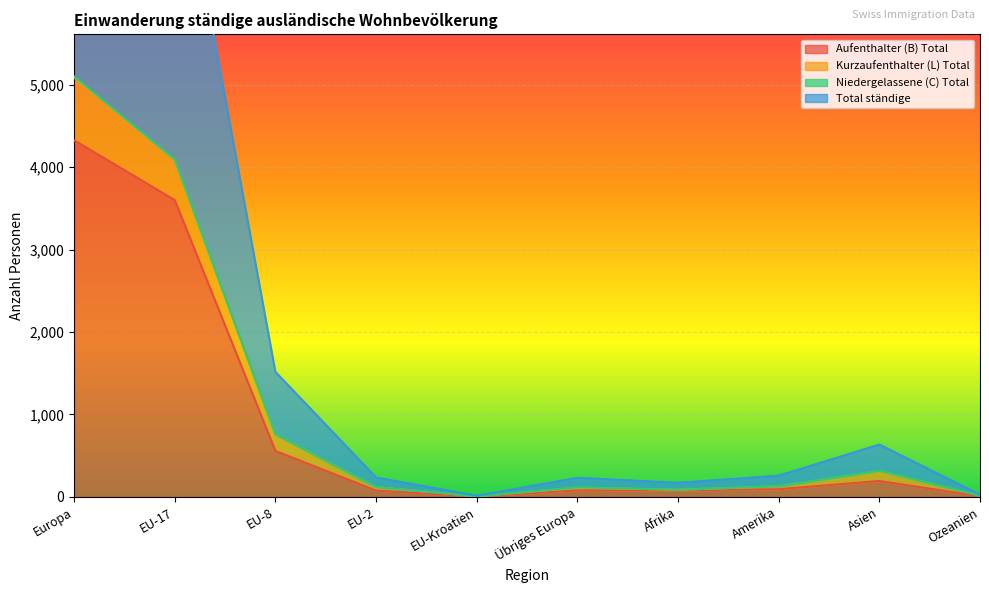

Which category has the lowest value across all series?

EU-Kroatien